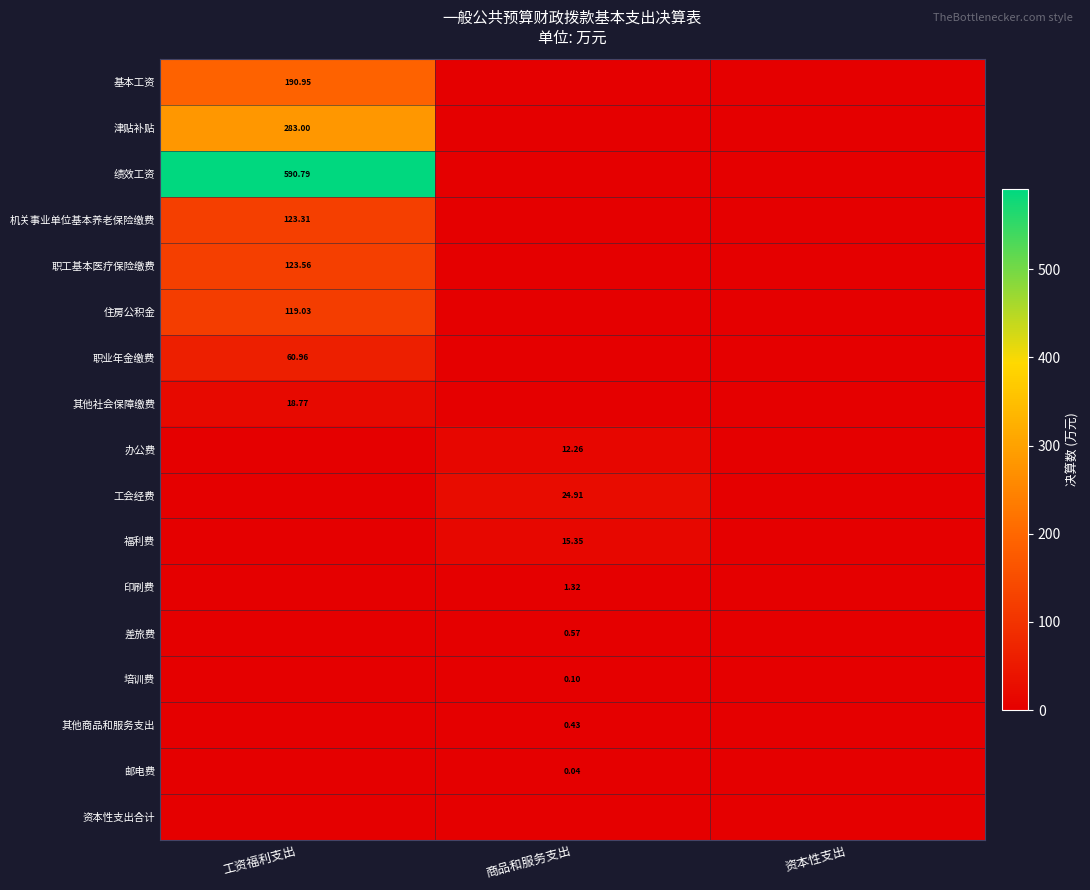

What is the average value of the 机关事业单位基本养老保险缴费 series?

41.1